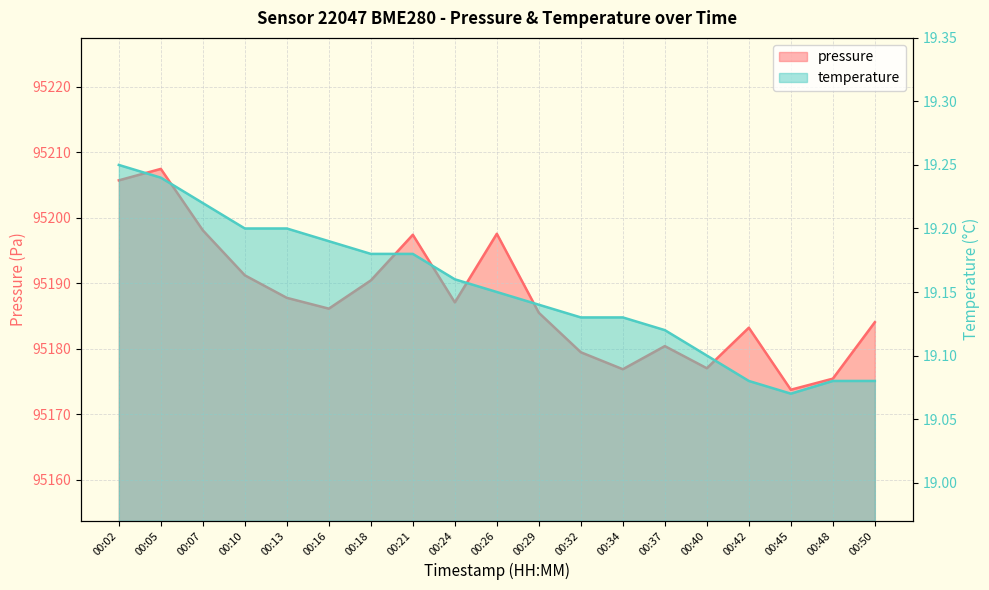

What is the approximate value of temperature at 00:21?

19.2